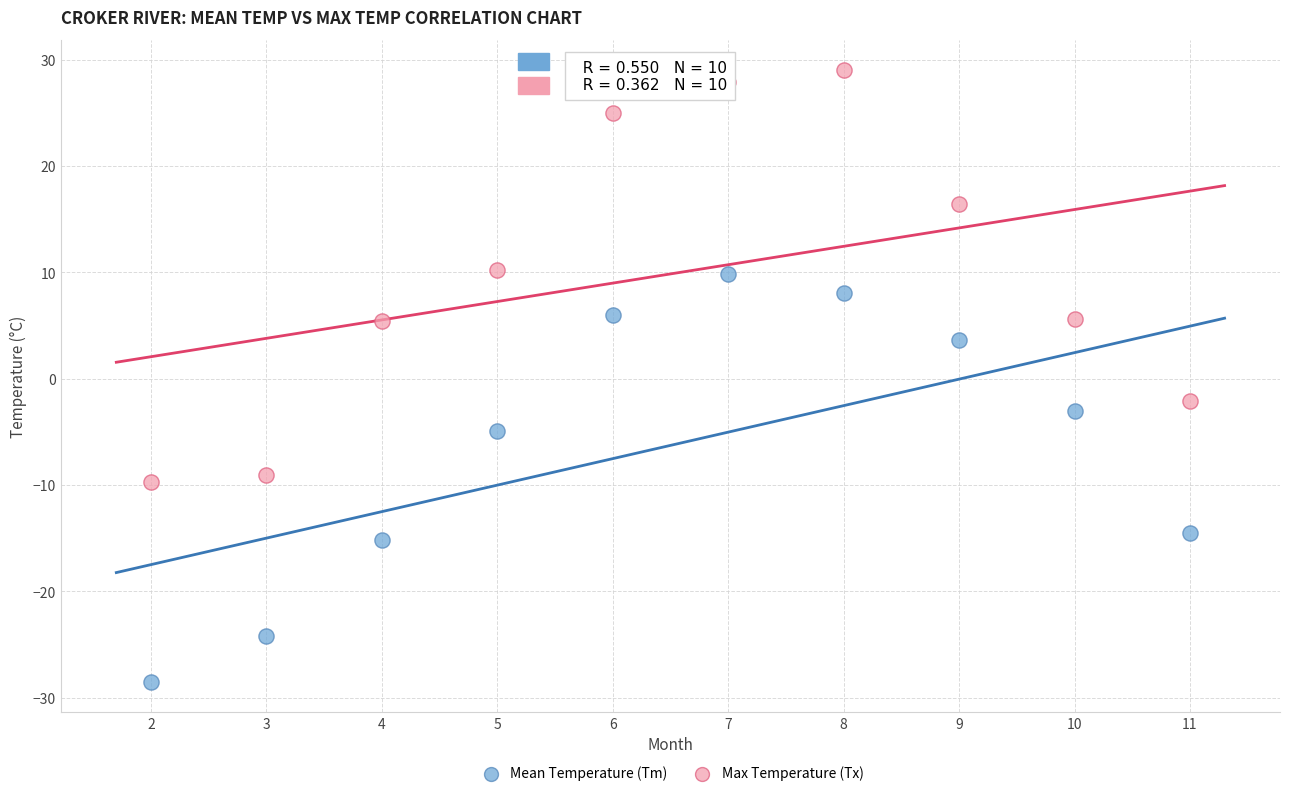

Which series reaches the minimum Y coordinate?

Mean Temperature (Tm)